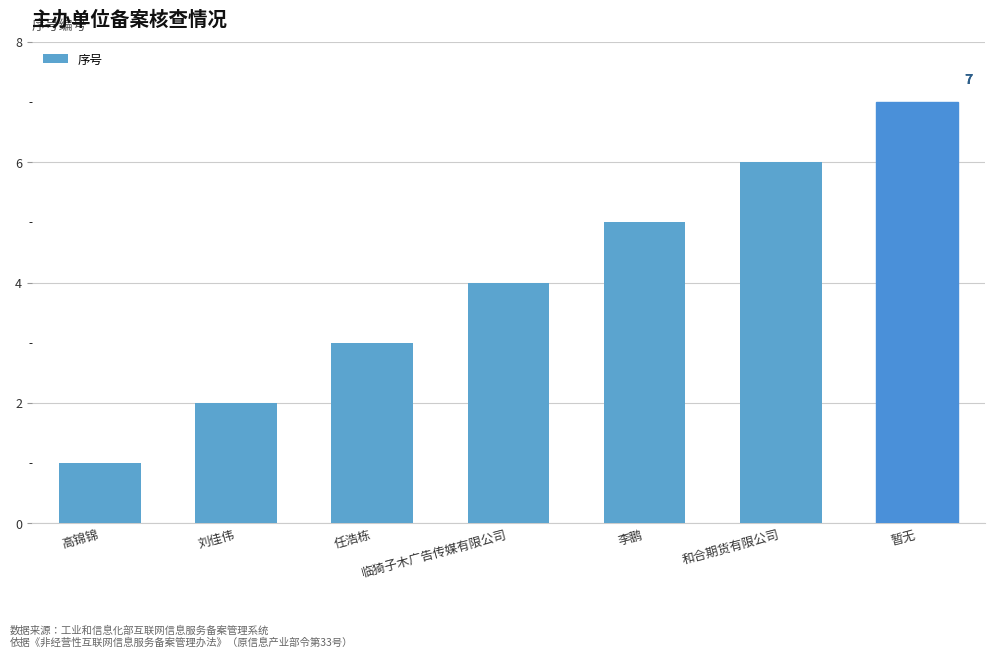

Reading left to right, list all the values displayed in this chart.

高锦锦=1	刘佳伟=2	任浩栋=3	临猗子木广告传媒有限公司=4	李鹏=5	和合期货有限公司=6	暂无=7